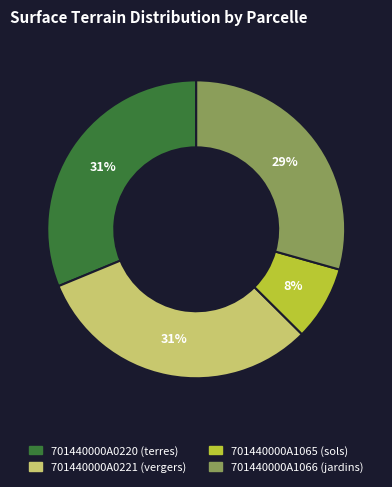

What is the smallest slice in the pie chart?

701440000A1065